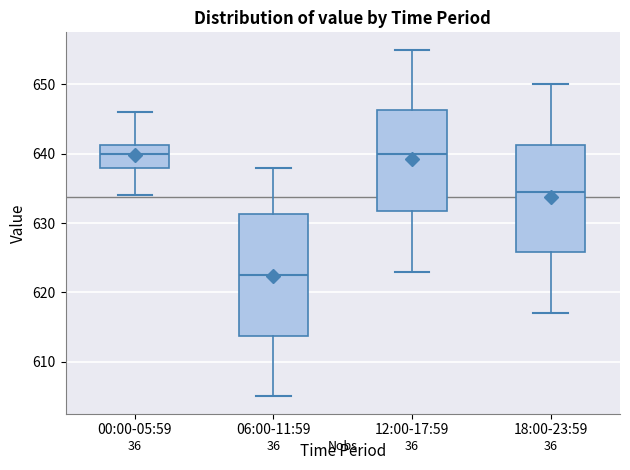

Where is the lower edge of the box for 06:00-11:59 on the y-axis? The values are not printed on the chart, so give them approximately, as read against the axis.

614